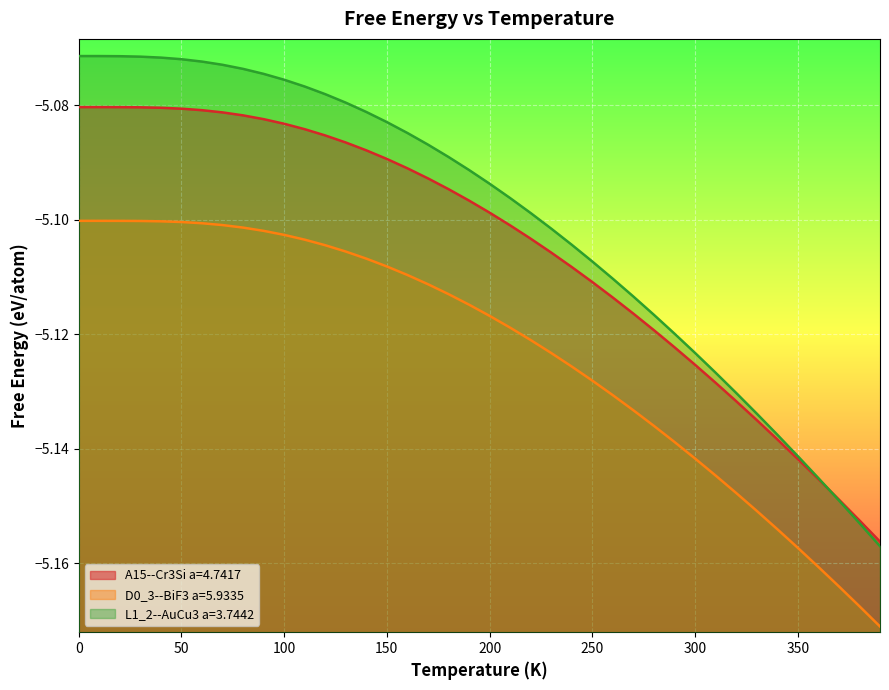

What are all the series names shown in the legend?

A15--Cr3Si a=4.7417, D0_3--BiF3 a=5.9335, L1_2--AuCu3 a=3.7442